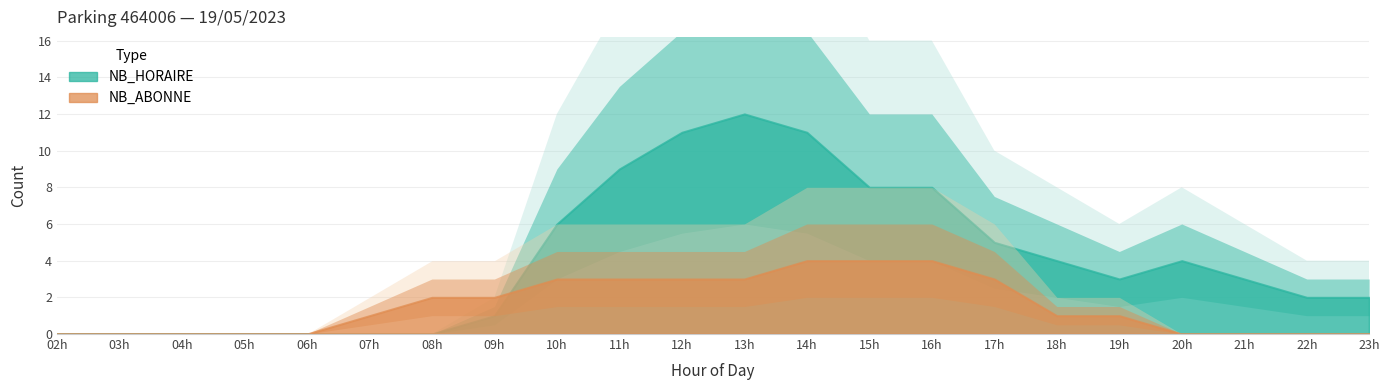

What are all the series names shown in the legend?

NB_HORAIRE, NB_ABONNE